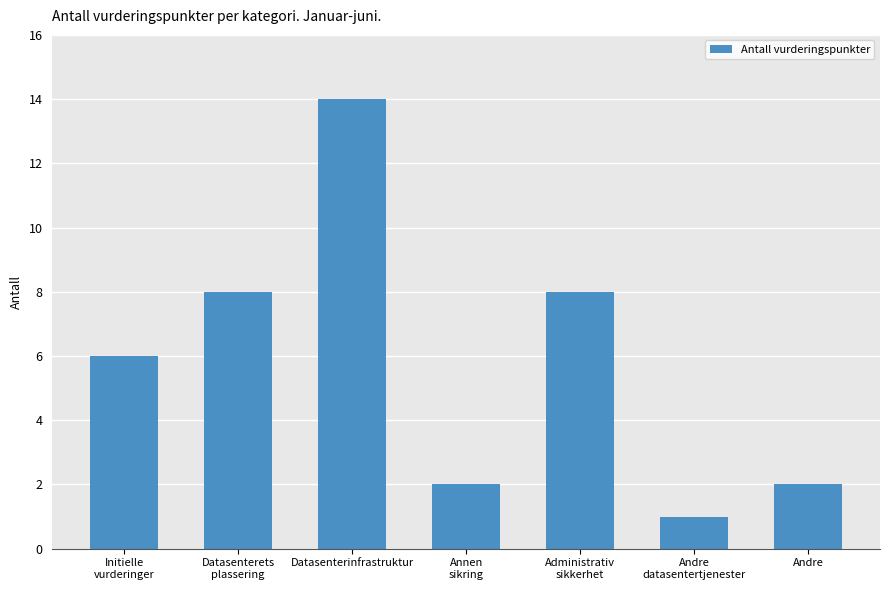

Reading left to right, extract all data points from this chart.

Initielle
vurderinger=6	Datasenterets
plassering=8	Datasenterinfrastruktur=14	Annen
sikring=2	Administrativ
sikkerhet=8	Andre
datasentertjenester=1	Andre=2